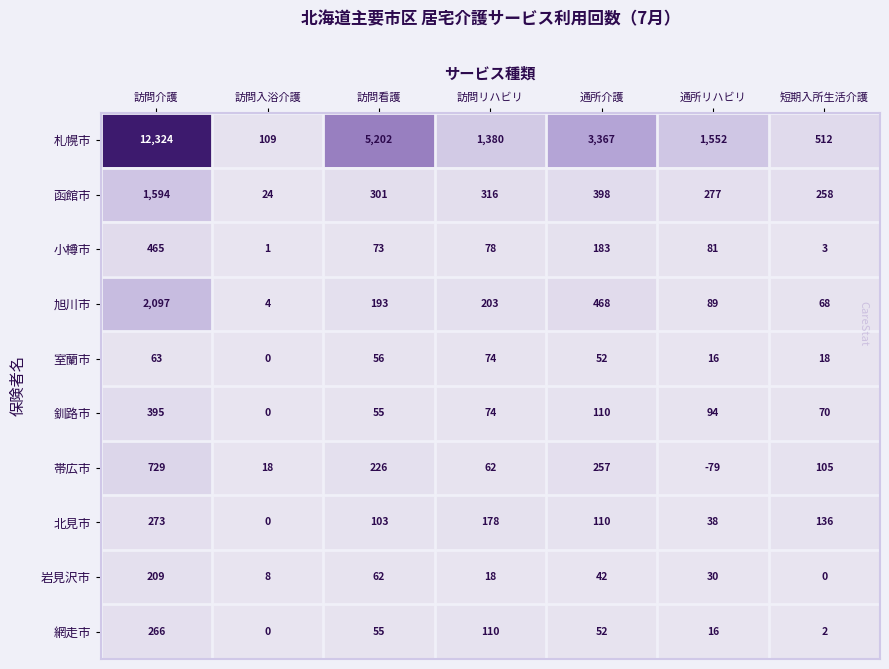

Rank the series by their maximum value, from lowest to highest.

室蘭市, 岩見沢市, 網走市, 北見市, 釧路市, 小樽市, 帯広市, 函館市, 旭川市, 札幌市